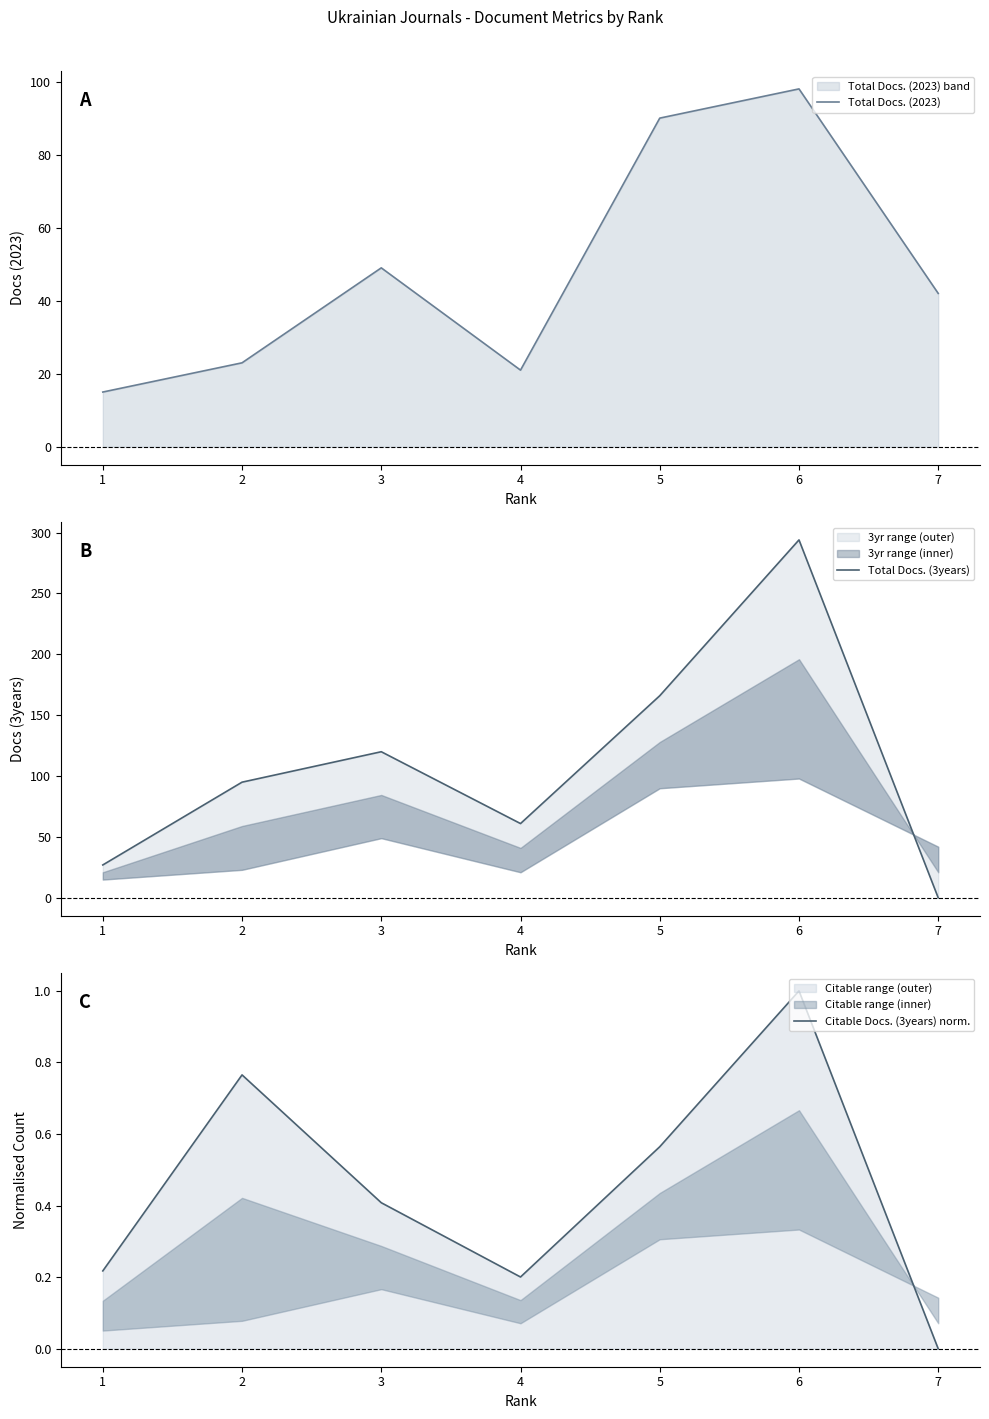

Rank the categories by Total Docs. (2023) value from highest to lowest.

6, 5, 3, 7, 2, 4, 1